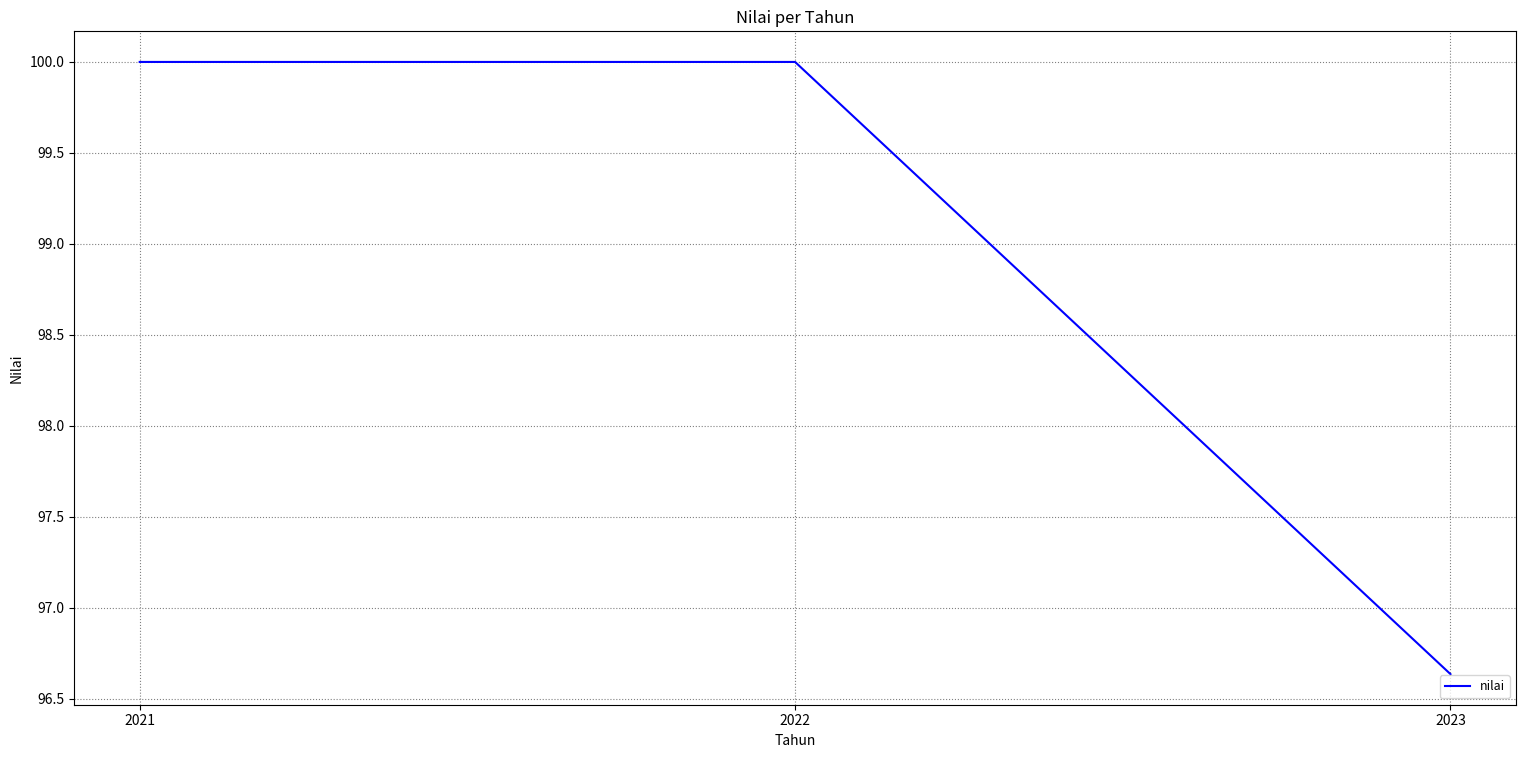

Which category has the lowest value across all series?

2023